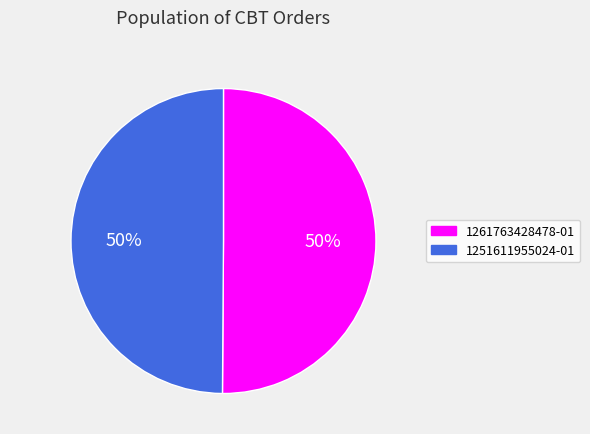

Combined, do 1251611955024-01 and 1261763428478-01 account for over 50%?

Yes